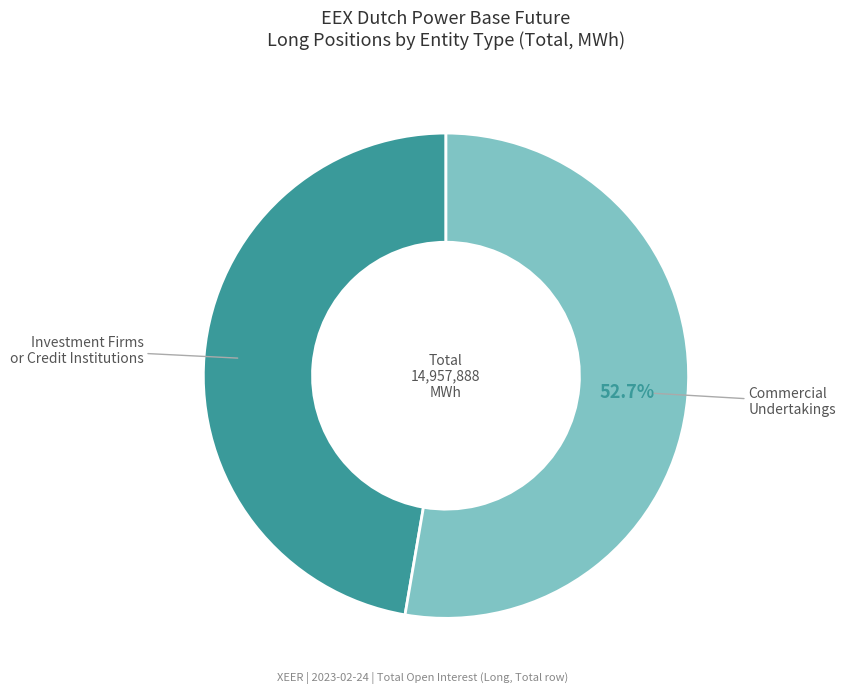

Combined, what portion of the pie is Investment Firms or Credit Institutions and Commercial Undertakings?

100.0%